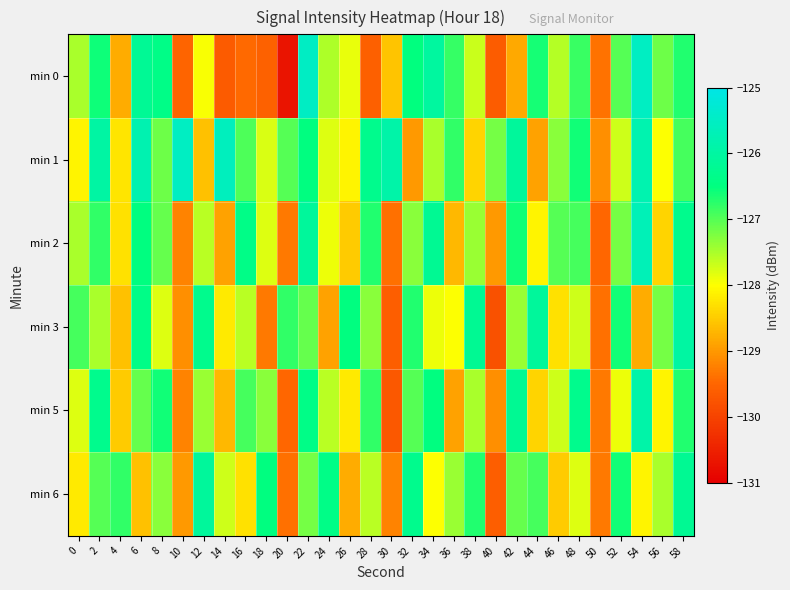

Which series changed the most between 0 and 10?

min 1